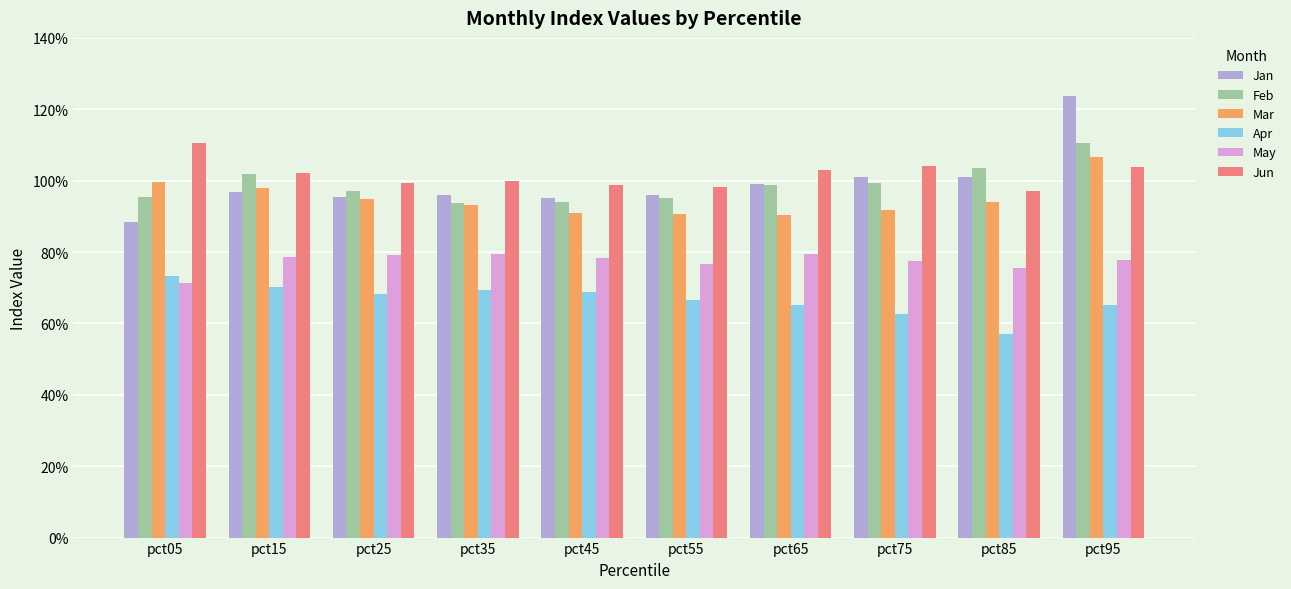

Does the chart contain any negative values?

No